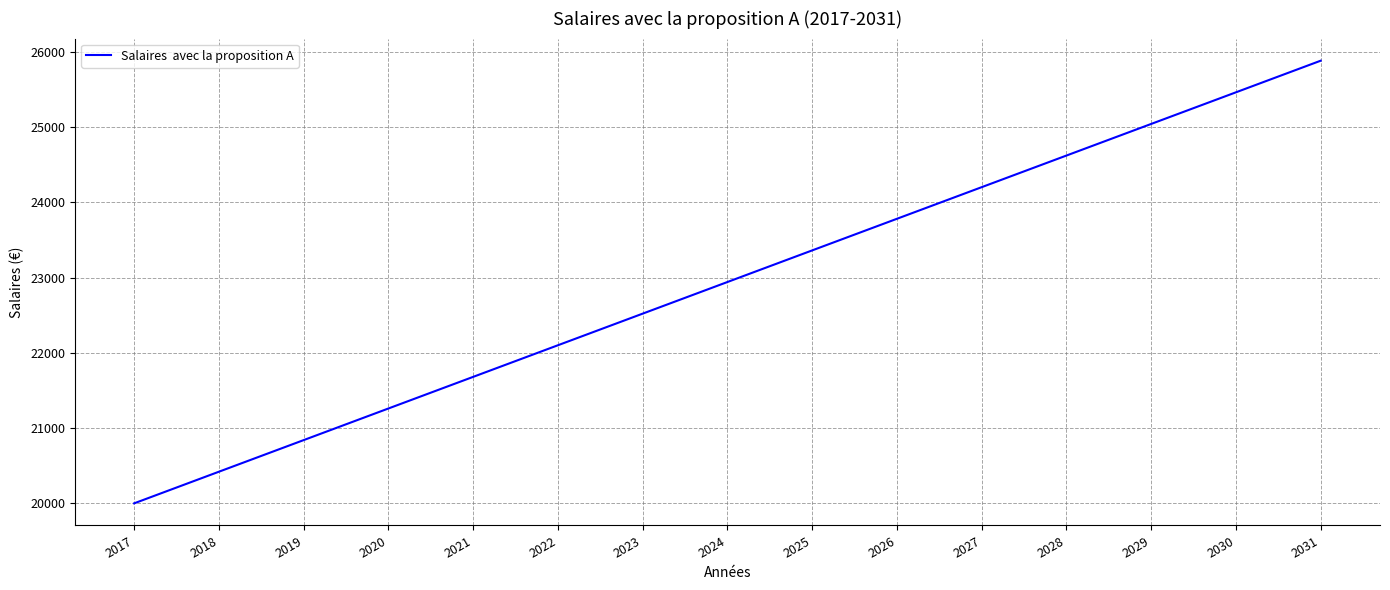

Reading left to right, list all the values displayed in this chart.

2017=20000	2018=20420	2019=20840	2020=21260	2021=21680	2022=22100	2023=22520	2024=22940	2025=23360	2026=23780	2027=24200	2028=24620	2029=25040	2030=25460	2031=25880